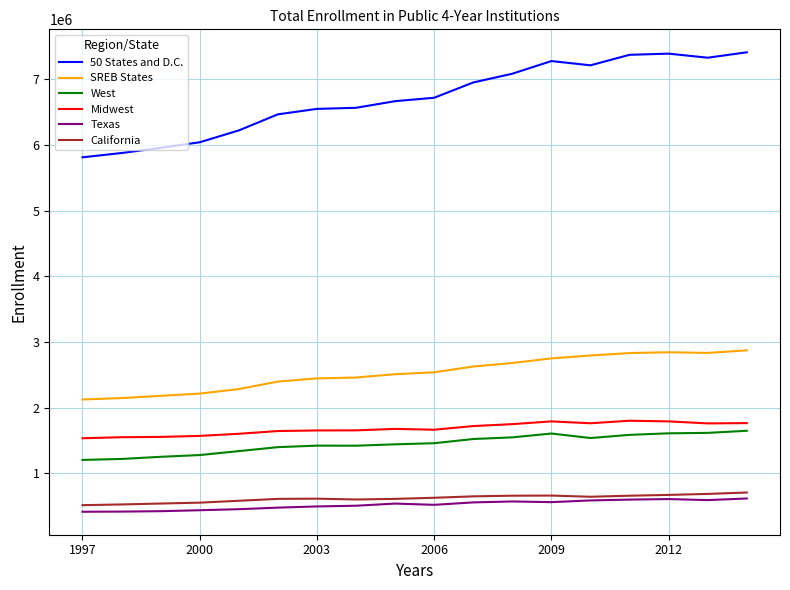

What is the lowest value of the Midwest series?

1532858